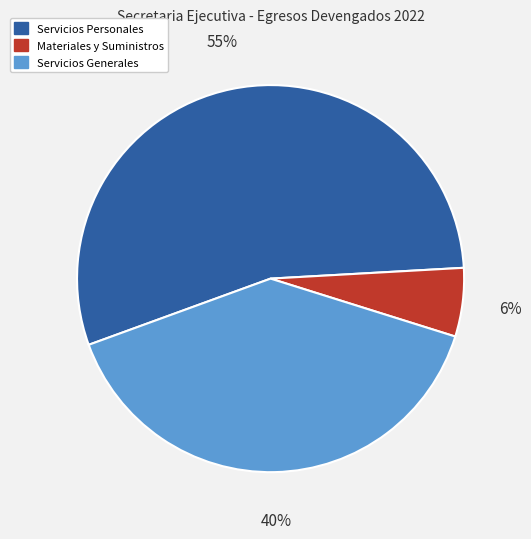

True or false: Materiales y Suministros accounts for 6% of the total.

True